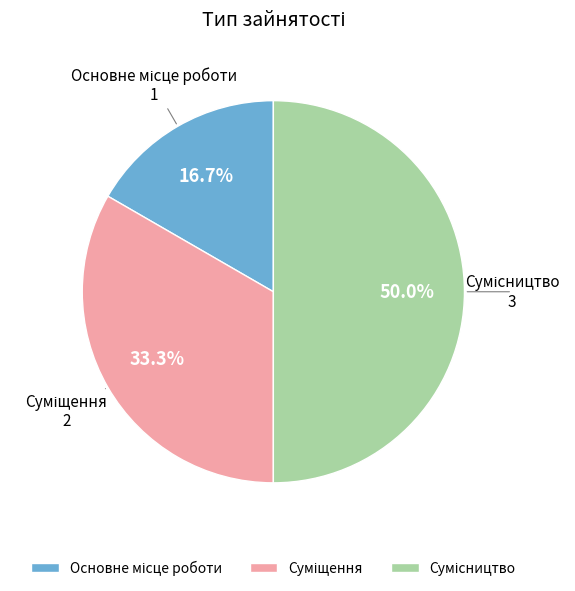

How much of the chart is everything except Основне місце роботи?

83.3%